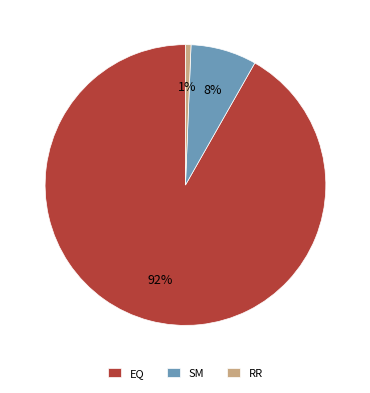

Does any single category account for the majority?

Yes